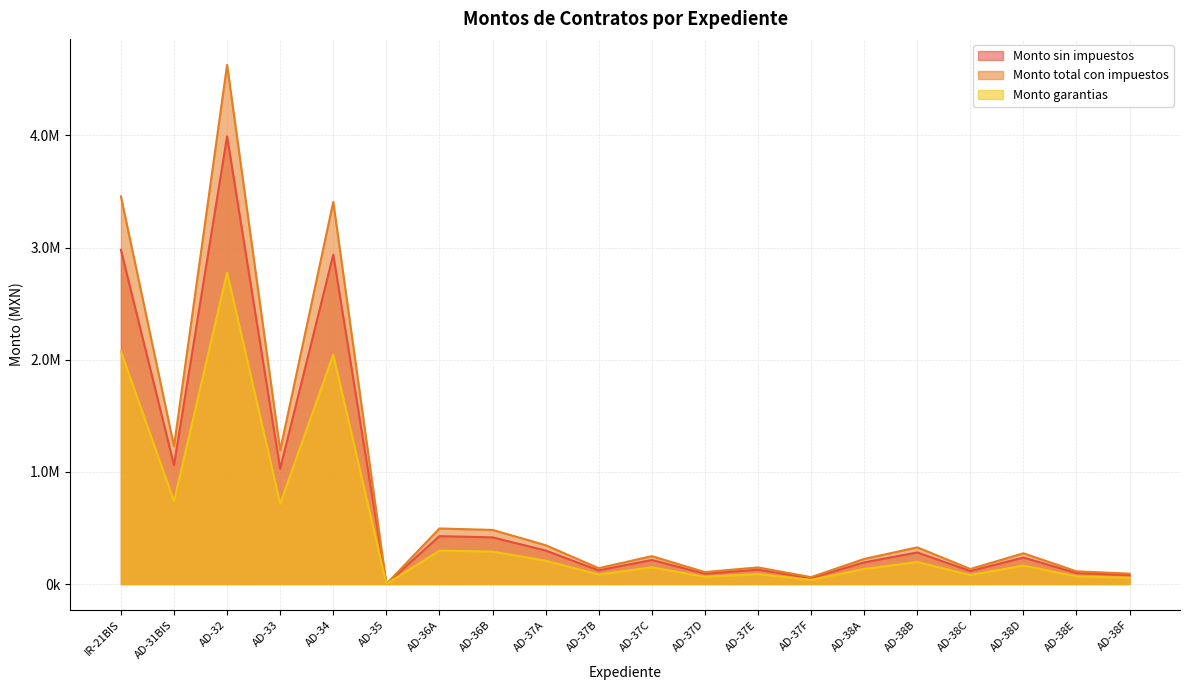

List the series in order of their overall mean, lowest first.

Monto garantias, Monto sin impuestos, Monto total con impuestos